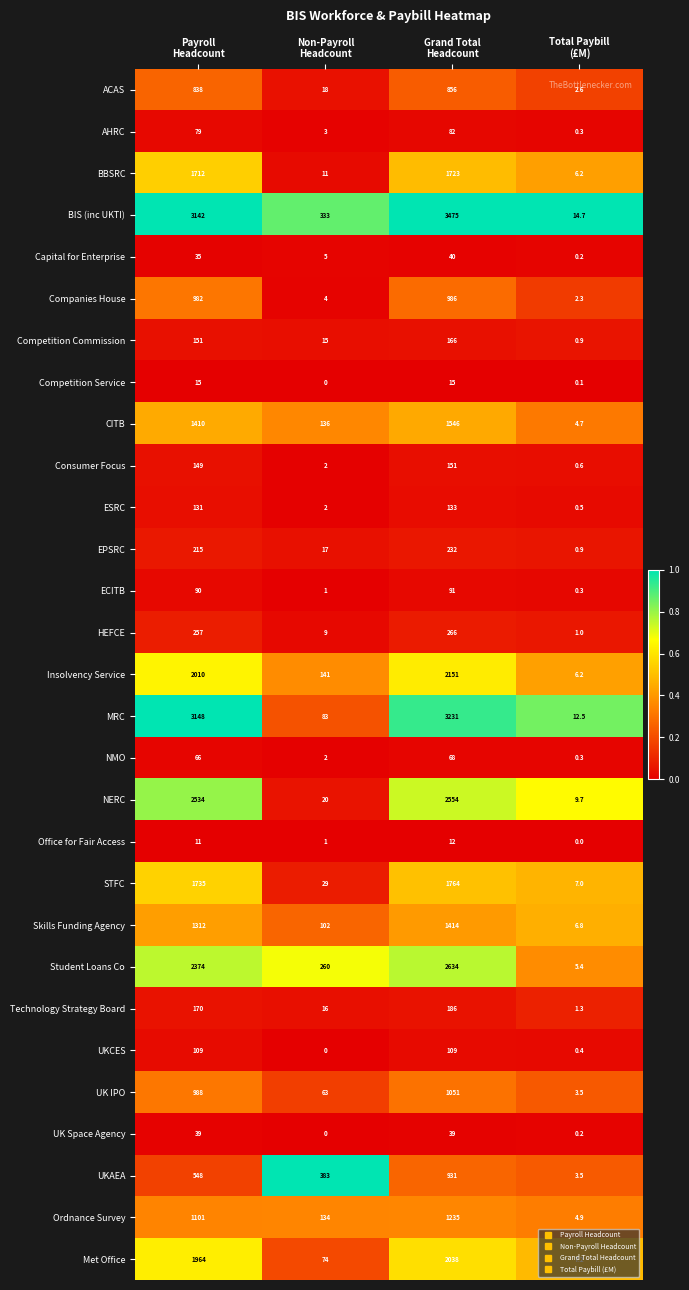

Rank the series by their maximum value, from lowest to highest.

Office for Fair Access, Competition Service, UK Space Agency, Capital for Enterprise, NMO, AHRC, ECITB, UKCES, ESRC, Consumer Focus, Competition Commission, Technology Strategy Board, EPSRC, HEFCE, ACAS, UKAEA, Companies House, UK IPO, Ordnance Survey, Skills Funding Agency, CITB, BBSRC, STFC, Met Office, Insolvency Service, NERC, Student Loans Co, MRC, BIS (inc UKTI)